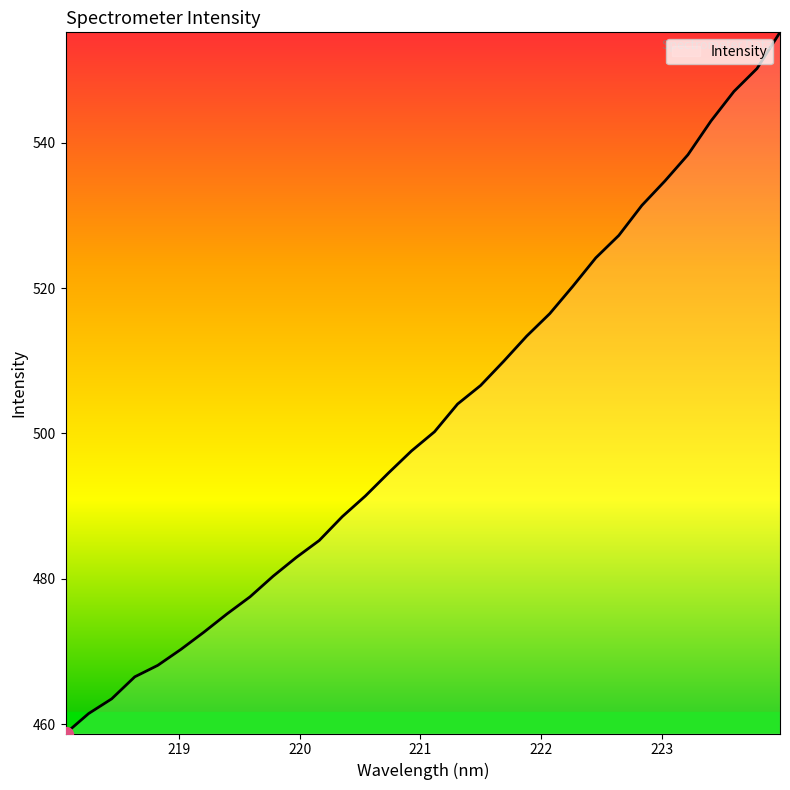

How many values are below 500?

16